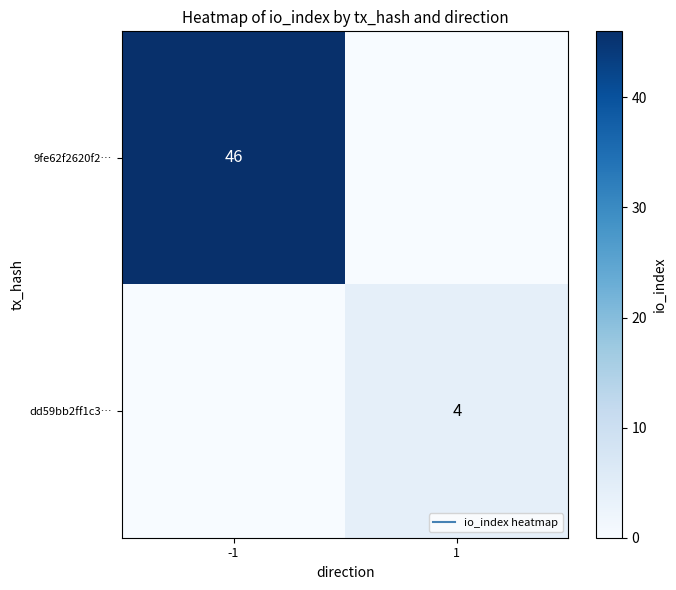

Which series changed the most between -1 and 1?

9fe62f2620f2…